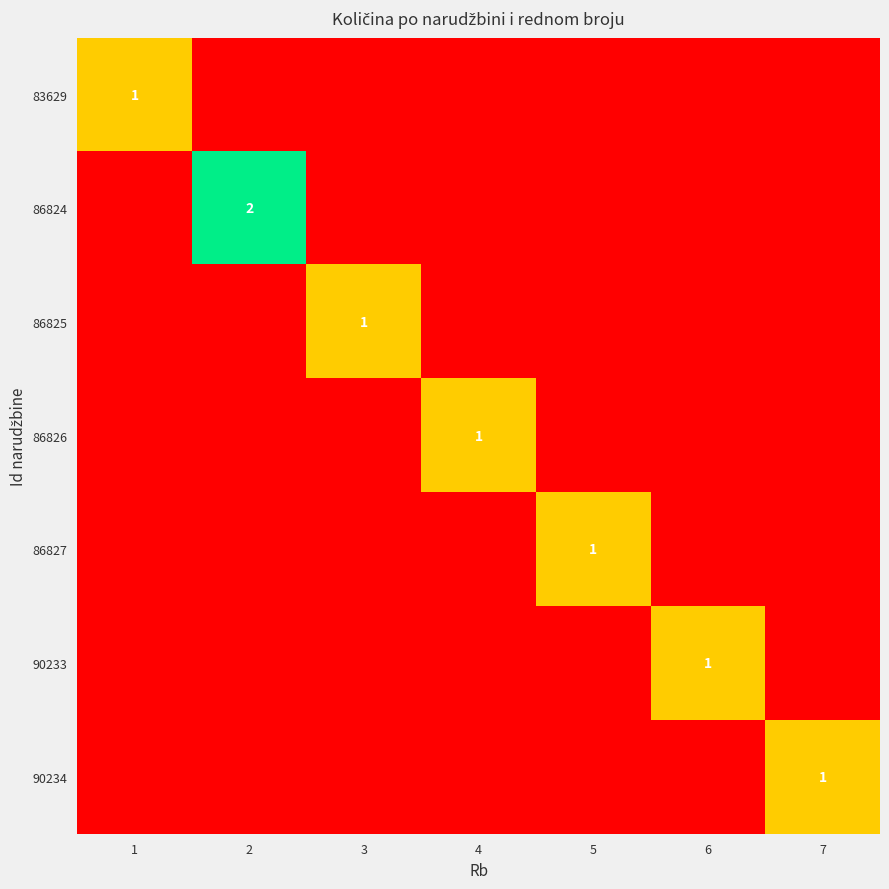

Is it true that 86825 equals 0 at 3?

False